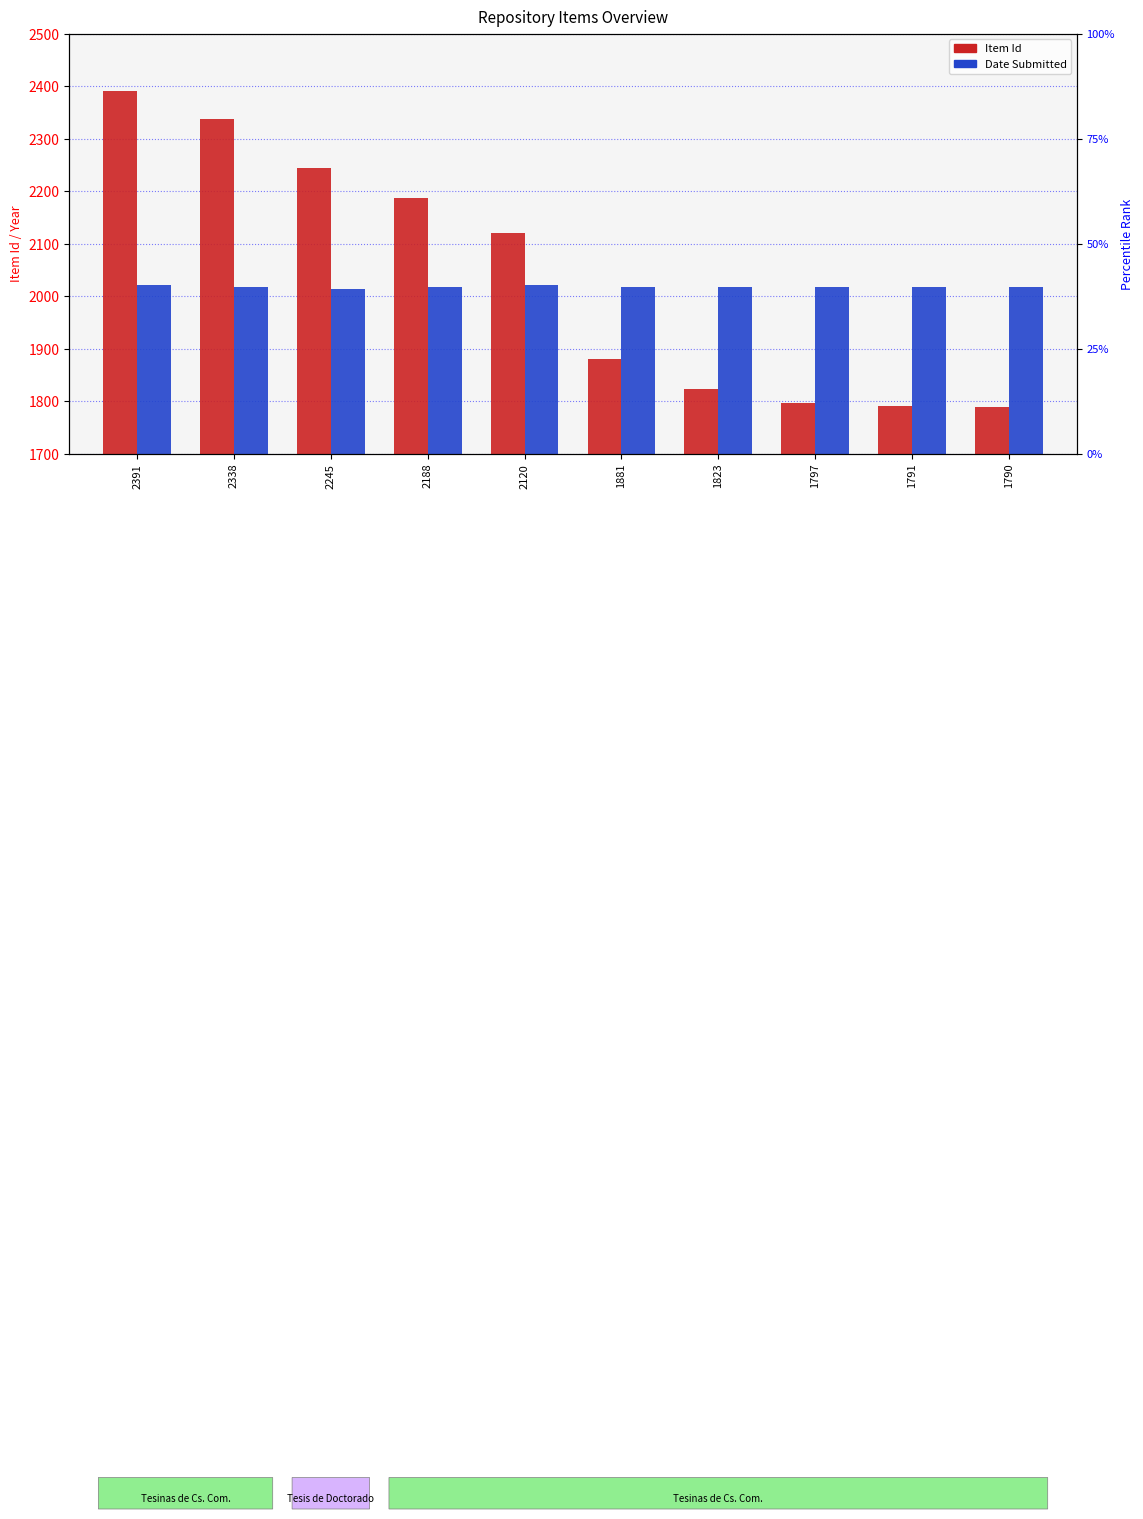

At which label does Item Id first exceed 2120?

2391